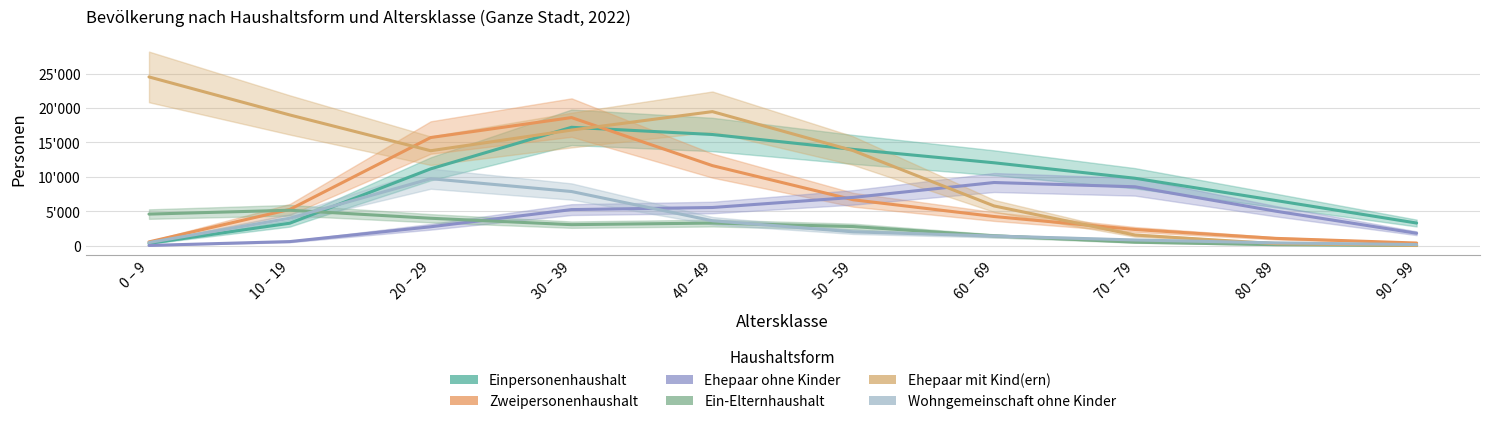

What is the label of the 4th point from the right?

60 – 69